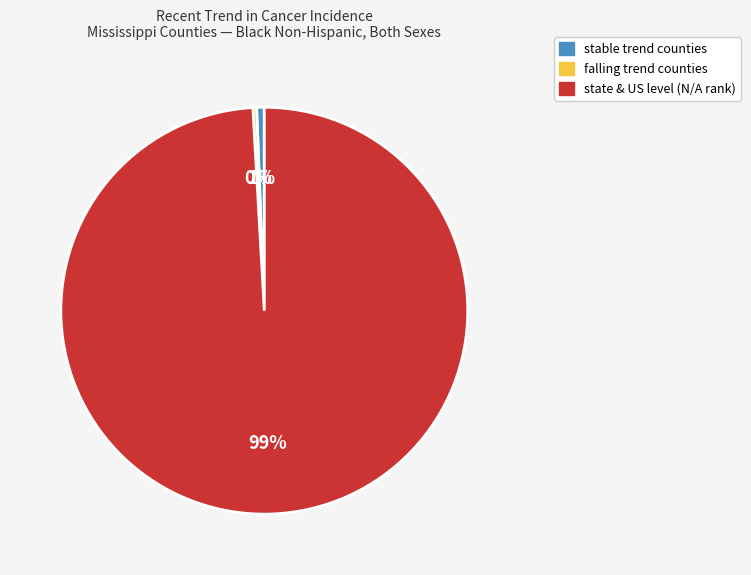

To the nearest percent, what is the average slice percentage?

33%